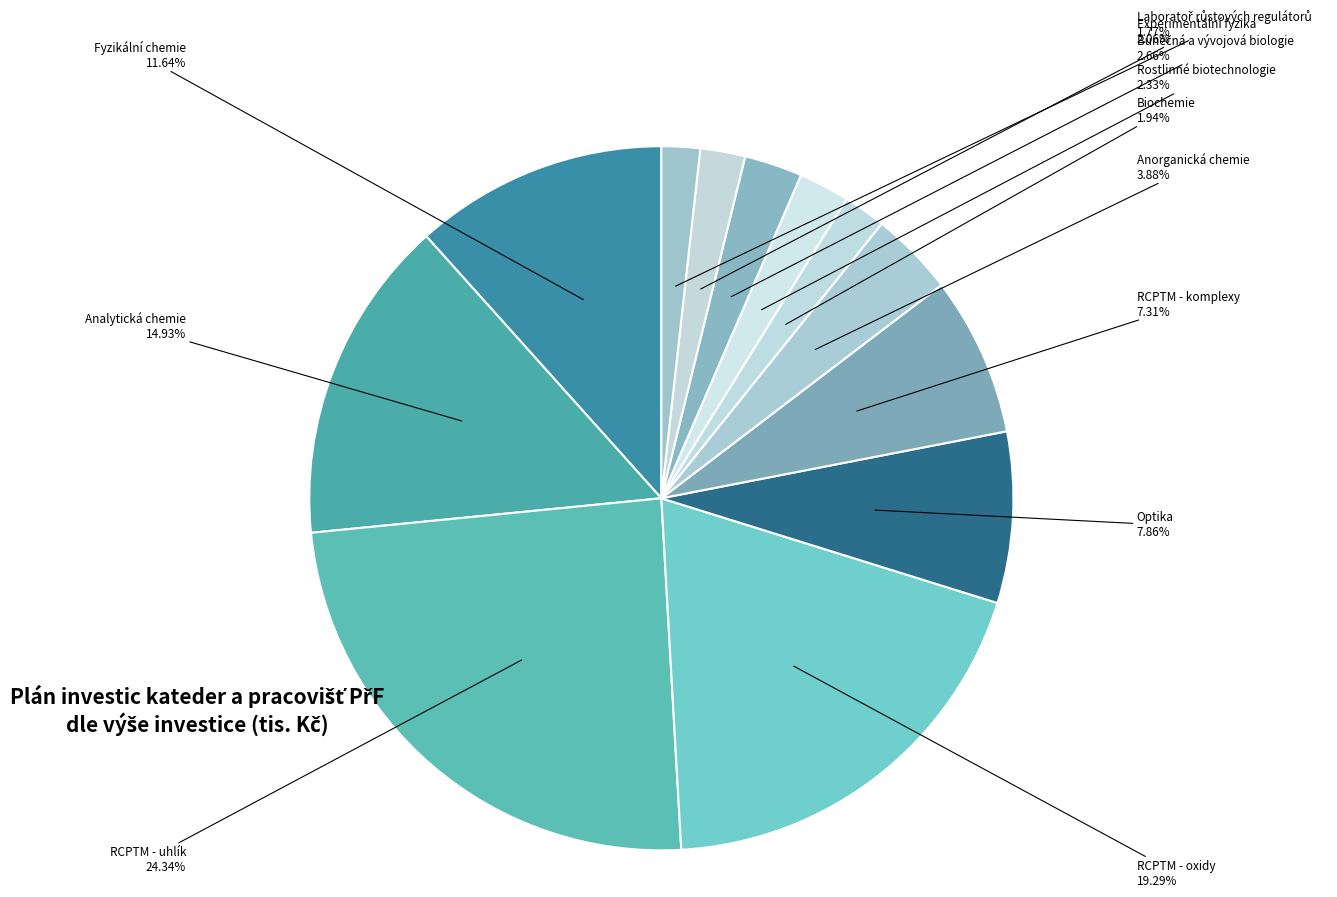

How many segments does this pie chart have?

12